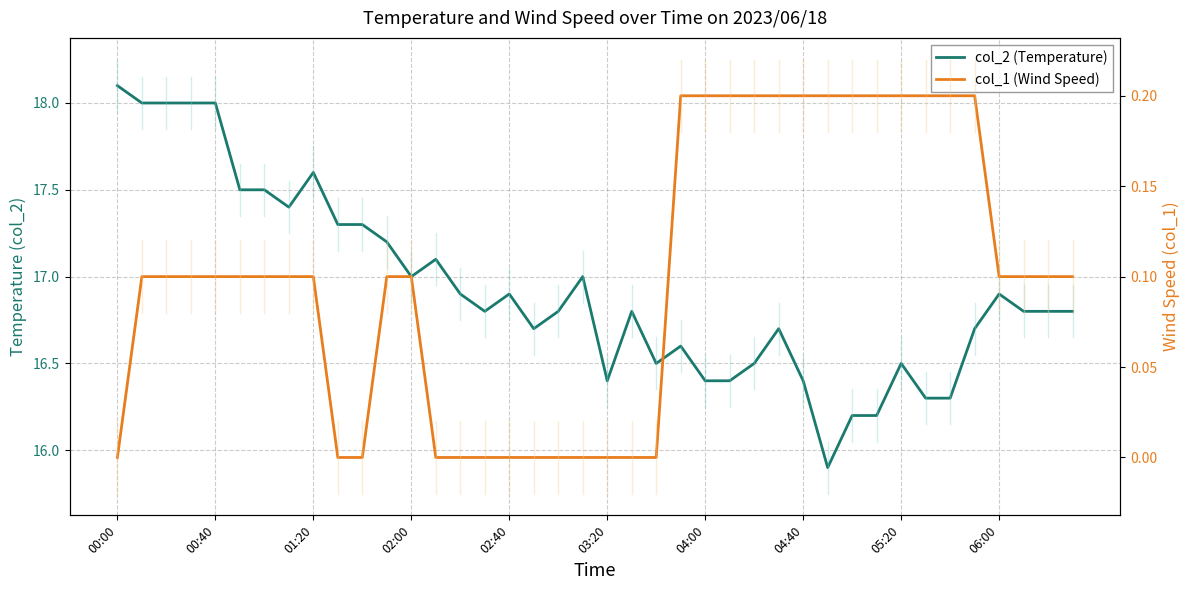

What is the difference between the maximum and second lowest values in the col_1 (Wind Speed) series?

0.2